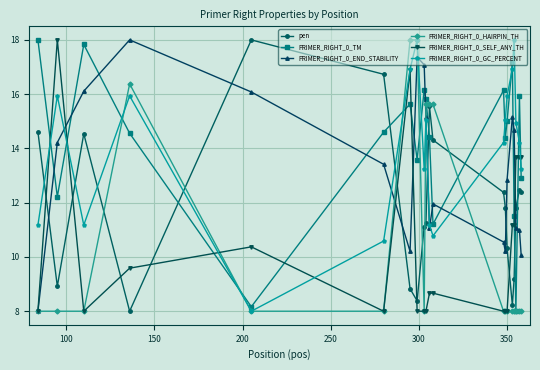

True or false: PRIMER_RIGHT_0_END_STABILITY and pen cross at least once.

True